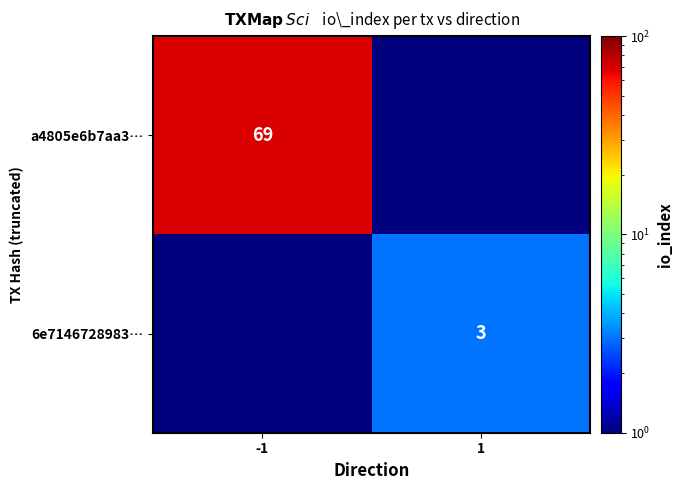

What is the spread (max minus min) of values at -1?

68.5